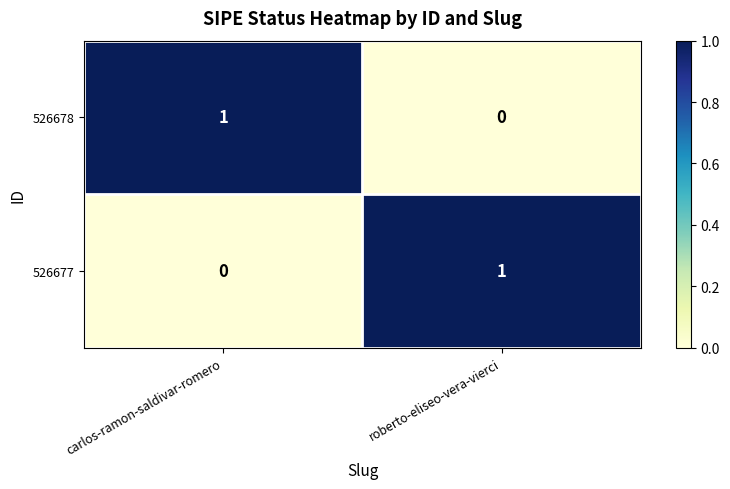

How many data points does each series have?

2